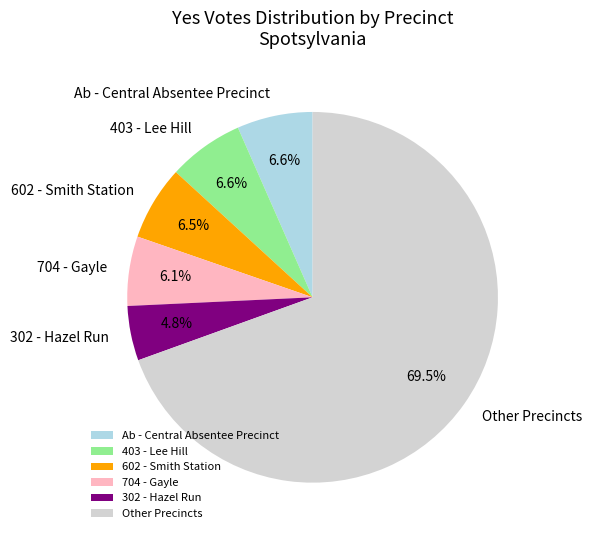

To the nearest percent, what percentage of the pie is 403 - Lee Hill?

7%